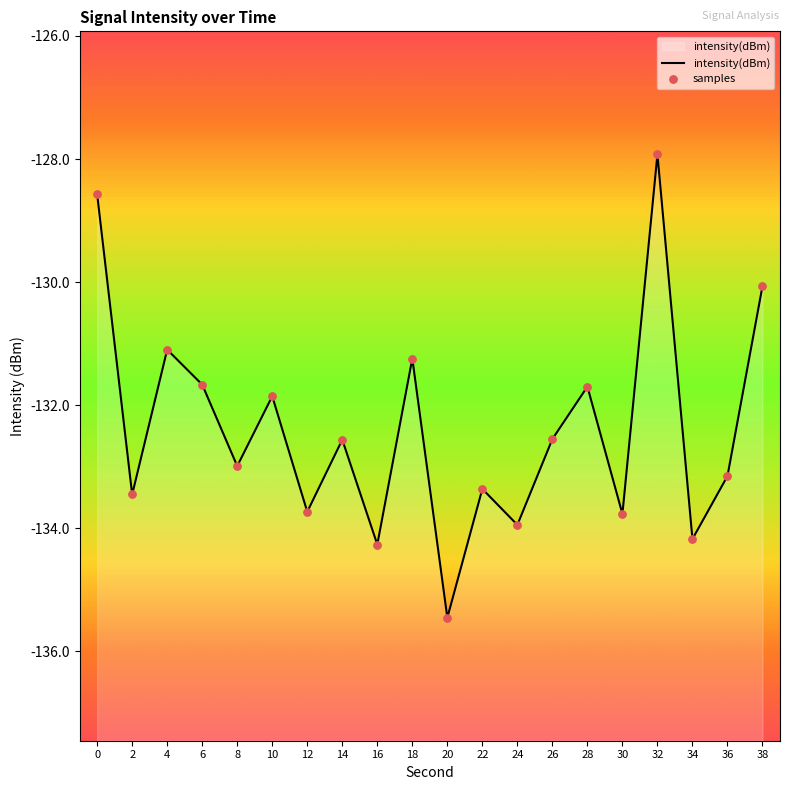

Which series has the largest total across all categories?

intensity(dBm)